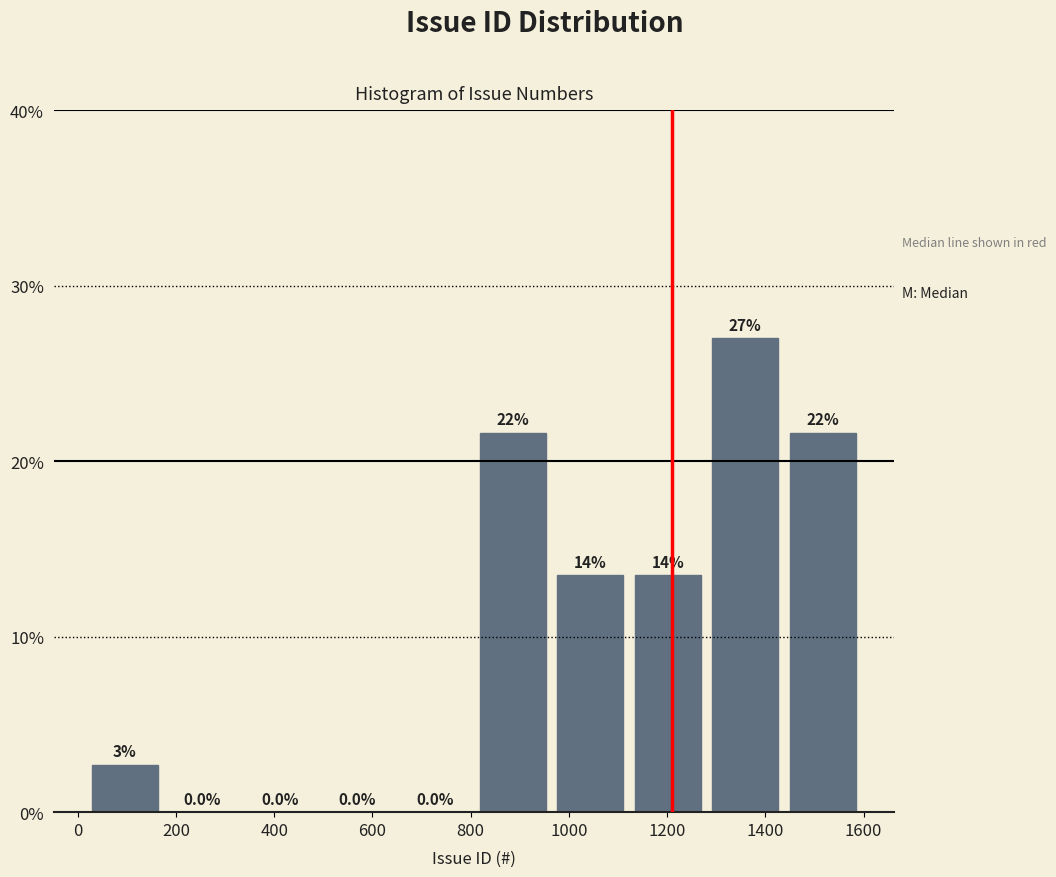

Which range on the x-axis has the tallest bar?

1280 to 1440